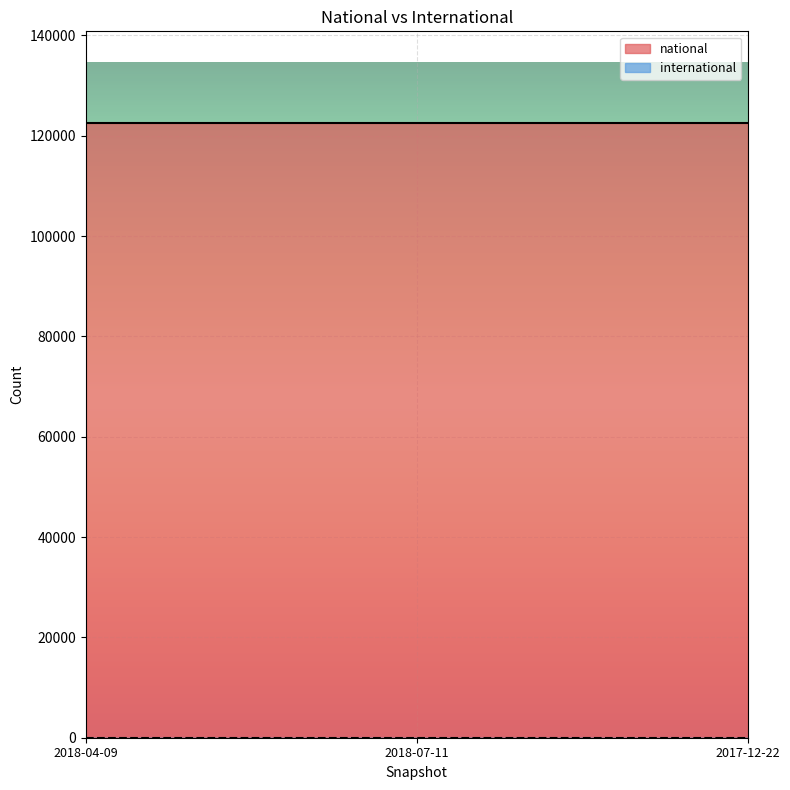

Rank the categories by international value from lowest to highest.

2018-04-09, 2018-07-11, 2017-12-22